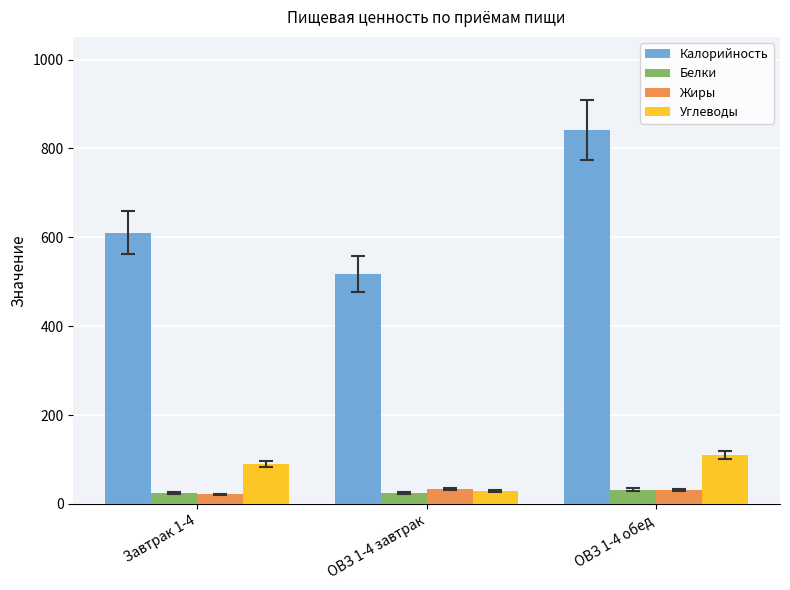

What is the difference between the Калорийность values at ОВЗ 1-4 обед and ОВЗ 1-4 завтрак?

323.3